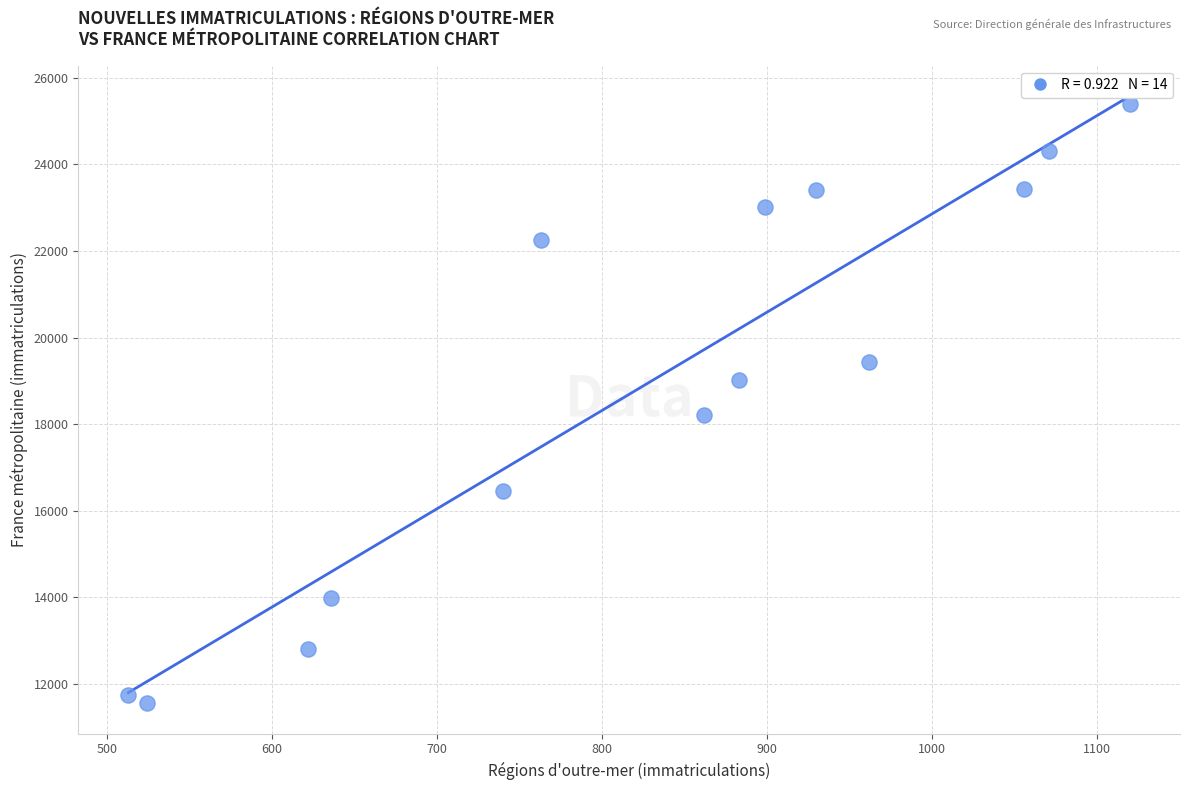

What Y value in the scatter plot is closest to 18473?

18220